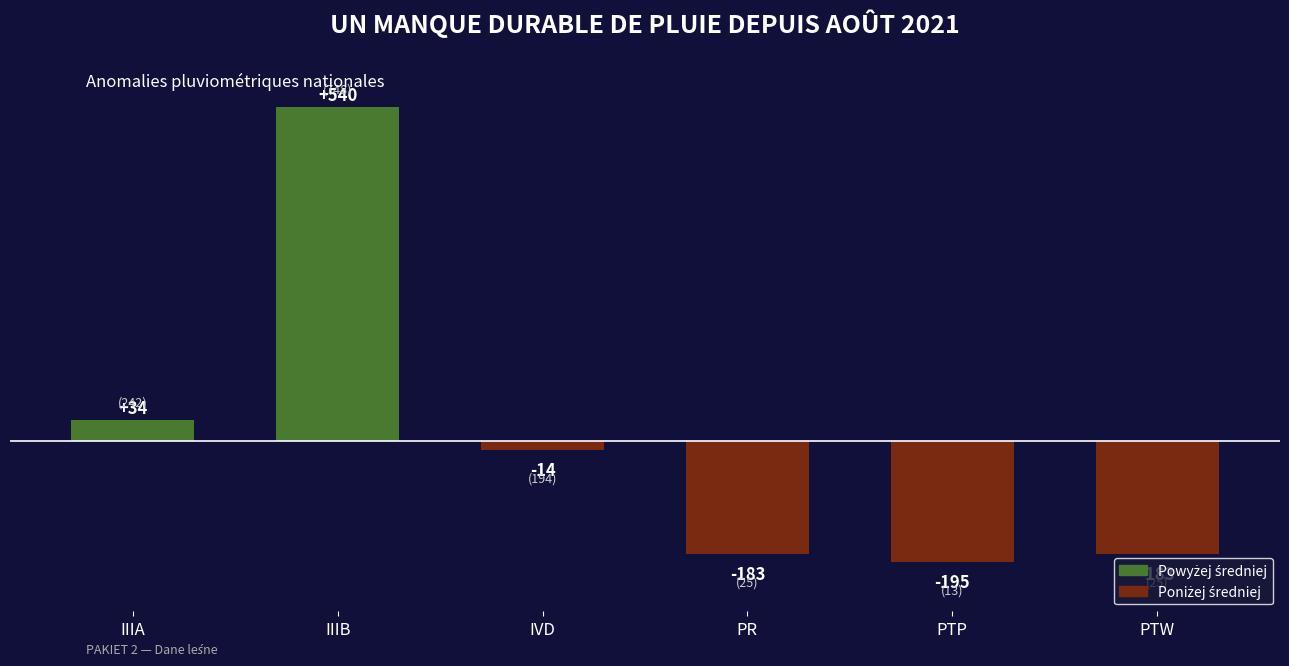

What is the change in value from IIIA to PTW?

-217.0